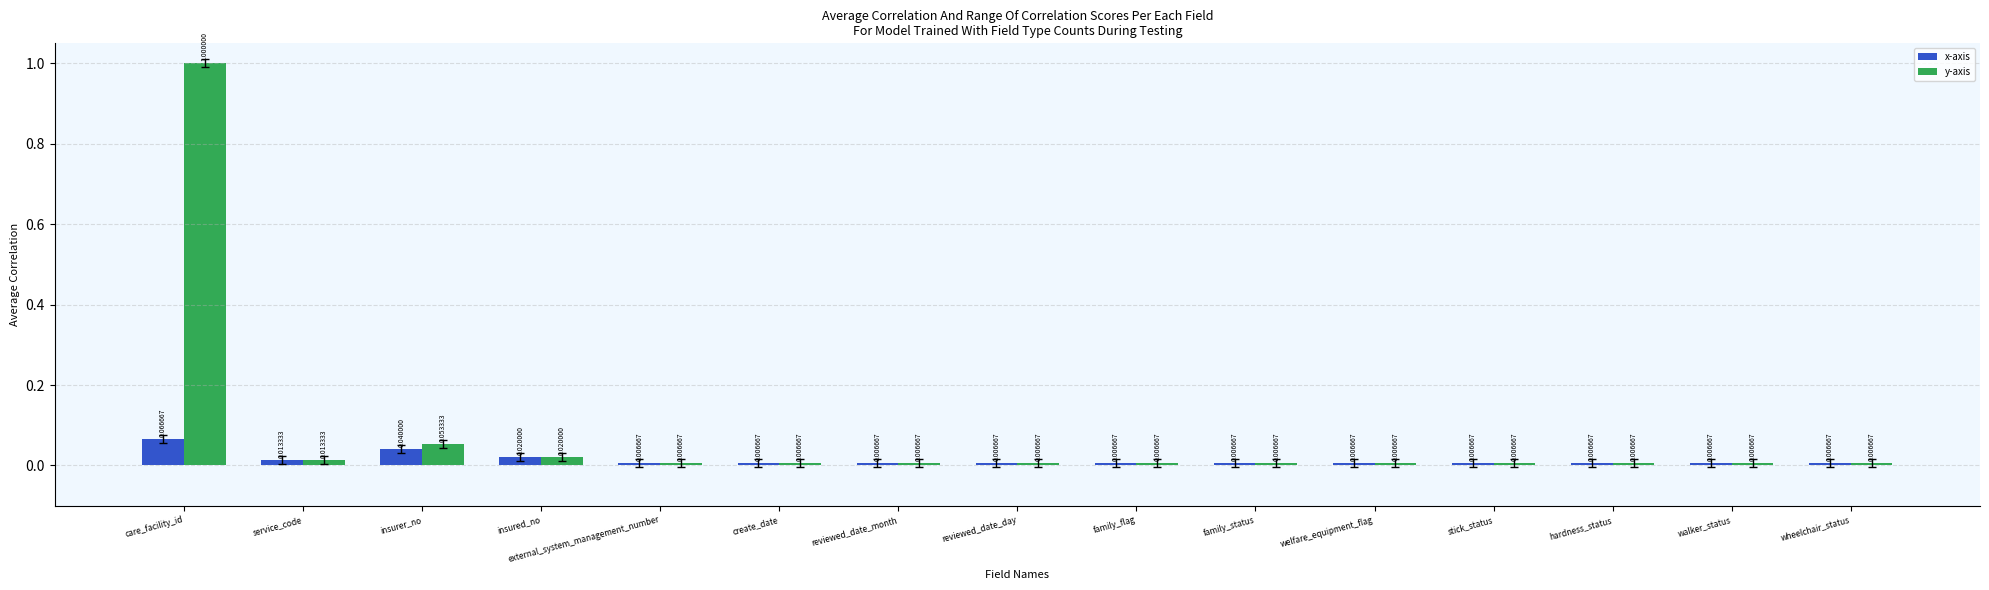

Which series has the largest total across all categories?

y-axis